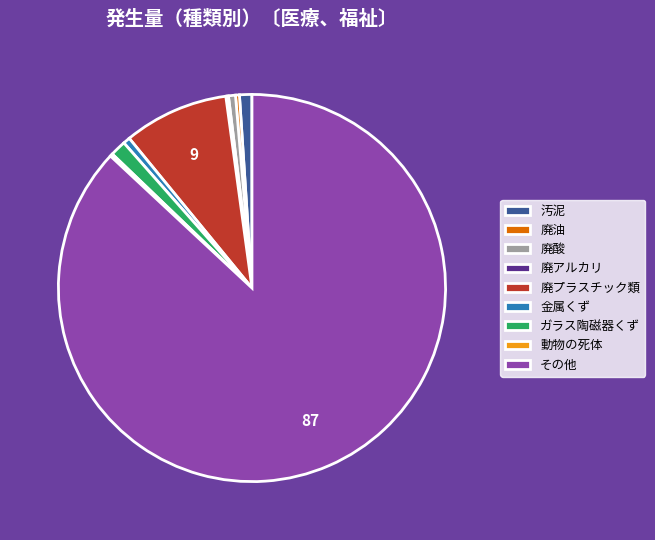

Is it true that 廃酸 is 11% of the pie?

False